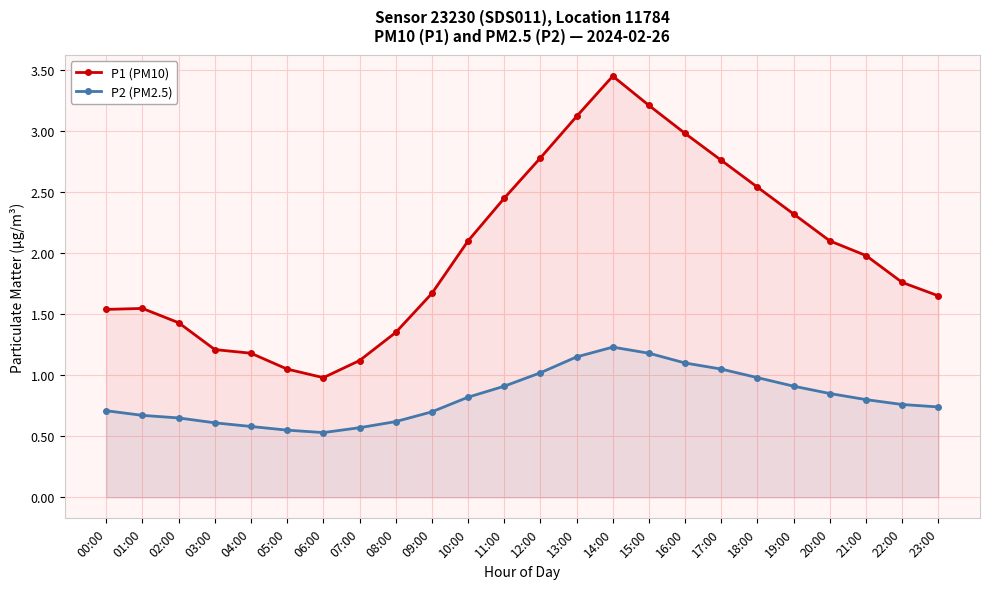

What is the spread (max minus min) of values at 16:00?

1.9